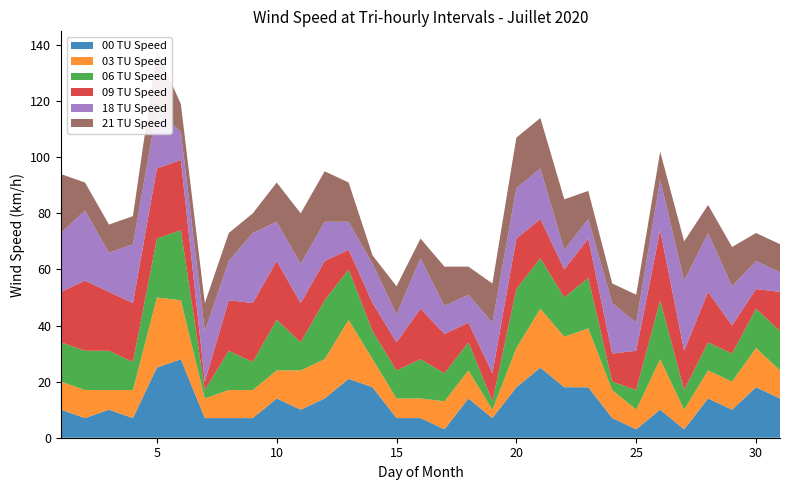

Reading left to right, what are all the values shown in this chart?

00 TU Speed: 1=10	2=7	3=10	4=7	5=25	6=28	7=7	8=7	9=7	10=14	11=10	12=14	13=21	14=18	15=7	16=7	17=3	18=14	19=7	20=18	21=25	22=18	23=18	24=7	25=3	26=10	27=3	28=14	29=10	30=18	31=14
03 TU Speed: 1=10	2=10	3=7	4=10	5=25	6=21	7=7	8=10	9=10	10=10	11=14	12=14	13=21	14=10	15=7	16=7	17=10	18=10	19=3	20=14	21=21	22=18	23=21	24=10	25=7	26=18	27=7	28=10	29=10	30=14	31=10
06 TU Speed: 1=14	2=14	3=14	4=10	5=21	6=25	7=3	8=14	9=10	10=18	11=10	12=21	13=18	14=10	15=10	16=14	17=10	18=10	19=3	20=21	21=18	22=14	23=18	24=3	25=7	26=21	27=7	28=10	29=10	30=14	31=14
09 TU Speed: 1=18	2=25	3=21	4=21	5=25	6=25	7=3	8=18	9=21	10=21	11=14	12=14	13=7	14=10	15=10	16=18	17=14	18=7	19=10	20=18	21=14	22=10	23=14	24=10	25=14	26=25	27=14	28=18	29=10	30=7	31=14
18 TU Speed: 1=21	2=25	3=14	4=21	5=21	6=10	7=18	8=14	9=25	10=14	11=14	12=14	13=10	14=14	15=10	16=18	17=10	18=10	19=18	20=18	21=18	22=7	23=7	24=18	25=10	26=18	27=25	28=21	29=14	30=10	31=7
21 TU Speed: 1=21	2=10	3=10	4=10	5=21	6=10	7=10	8=10	9=7	10=14	11=18	12=18	13=14	14=3	15=10	16=7	17=14	18=10	19=14	20=18	21=18	22=18	23=10	24=7	25=10	26=10	27=14	28=10	29=14	30=10	31=10